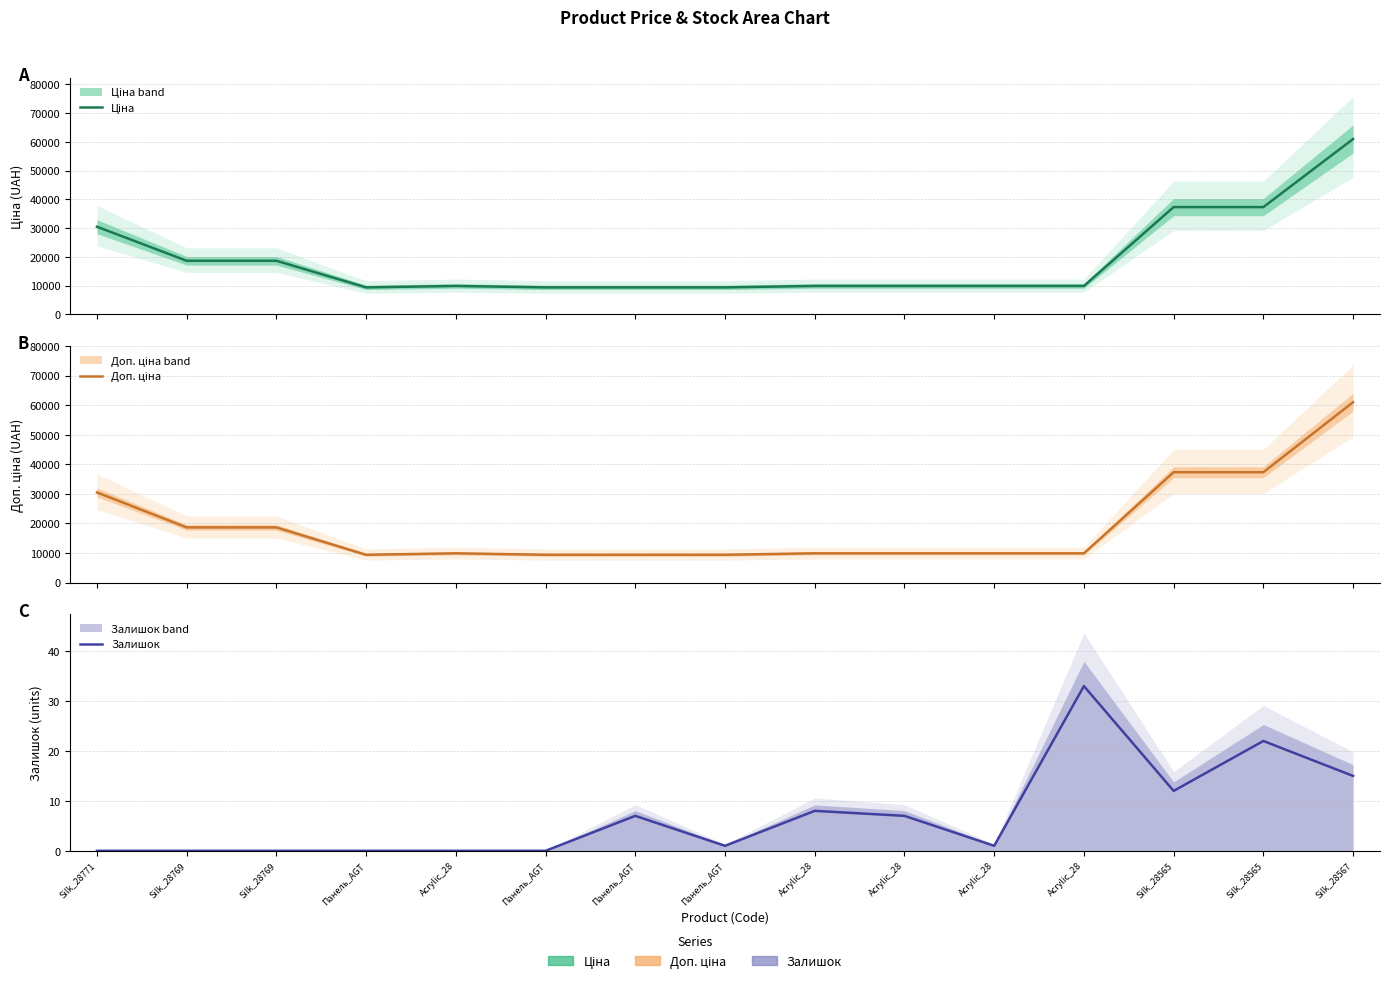

Which has a higher value, Acrylic_28 or Панель_AGT?

Acrylic_28